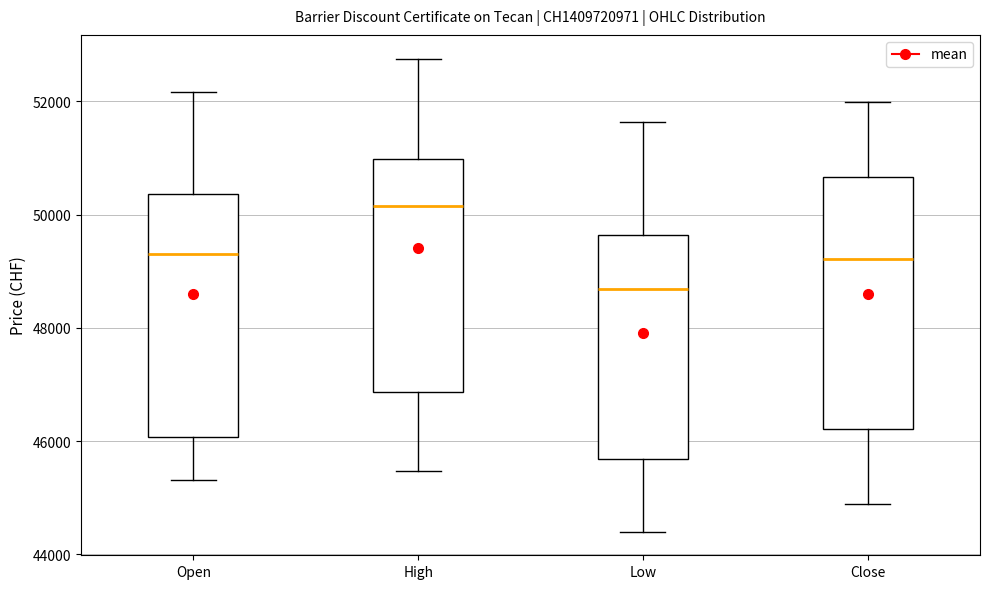

Which box has the highest median line?

High